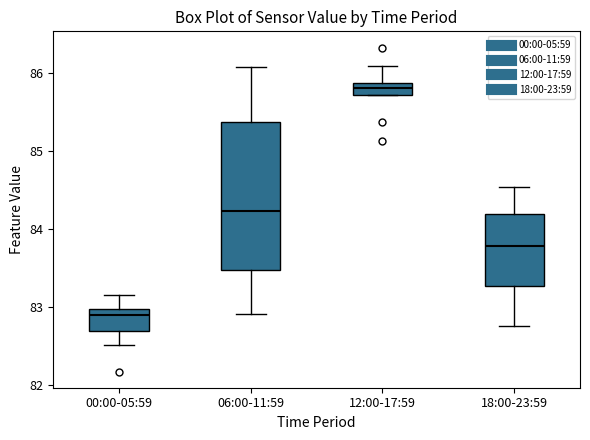

Reading left to right, transcribe this box plot: for each box, give where its median line is, the range the box spans, and where its two whiskers end, as read against the y-axis. The values are not printed on the chart, so give them approximately, as read against the axis.

00:00-05:59: median 82.9, box 82.7 to 83.0, whiskers 82.5 to 83.2
06:00-11:59: median 84.2, box 83.5 to 85.4, whiskers 82.9 to 86.1
12:00-17:59: median 85.8, box 85.7 to 85.9, whiskers 85.7 to 86.1
18:00-23:59: median 83.8, box 83.3 to 84.2, whiskers 82.8 to 84.5